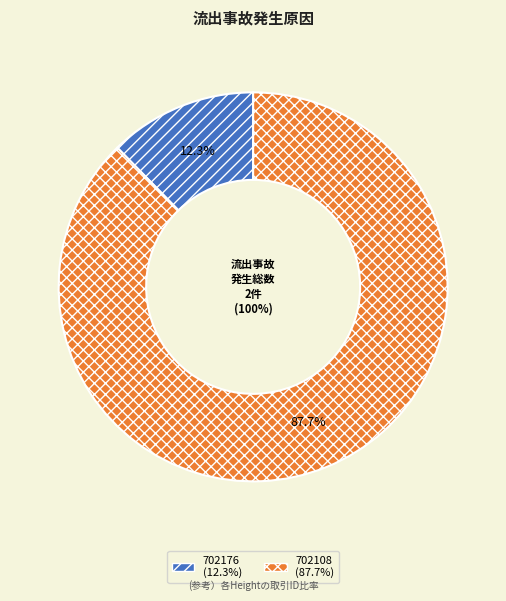

Which slice is the largest?

702108